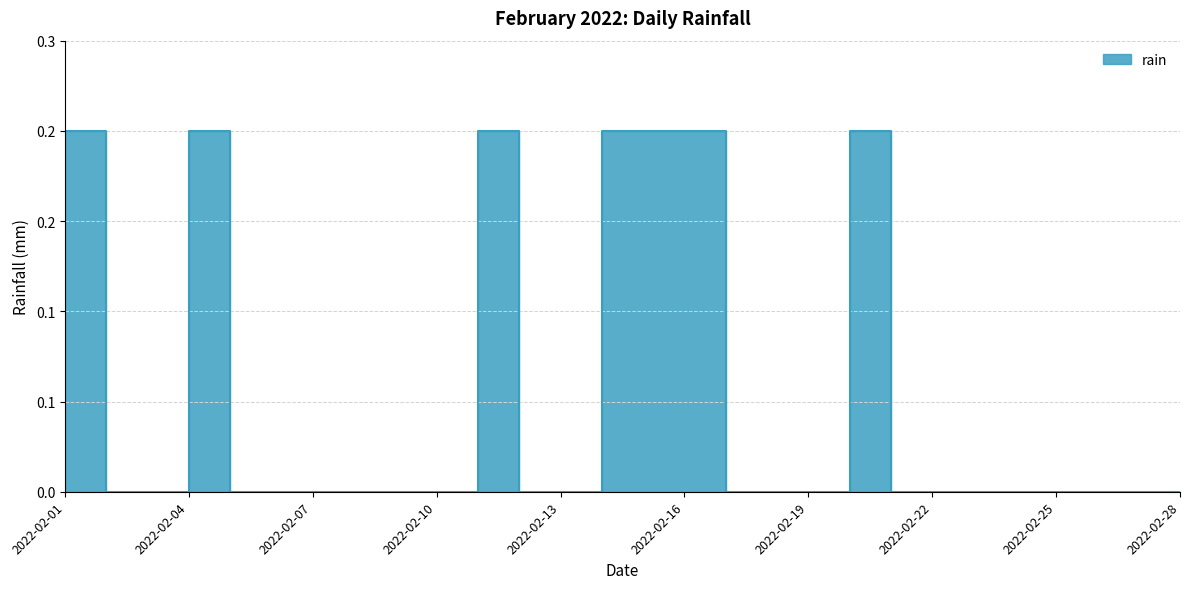

How many lines are shown in the chart?

1